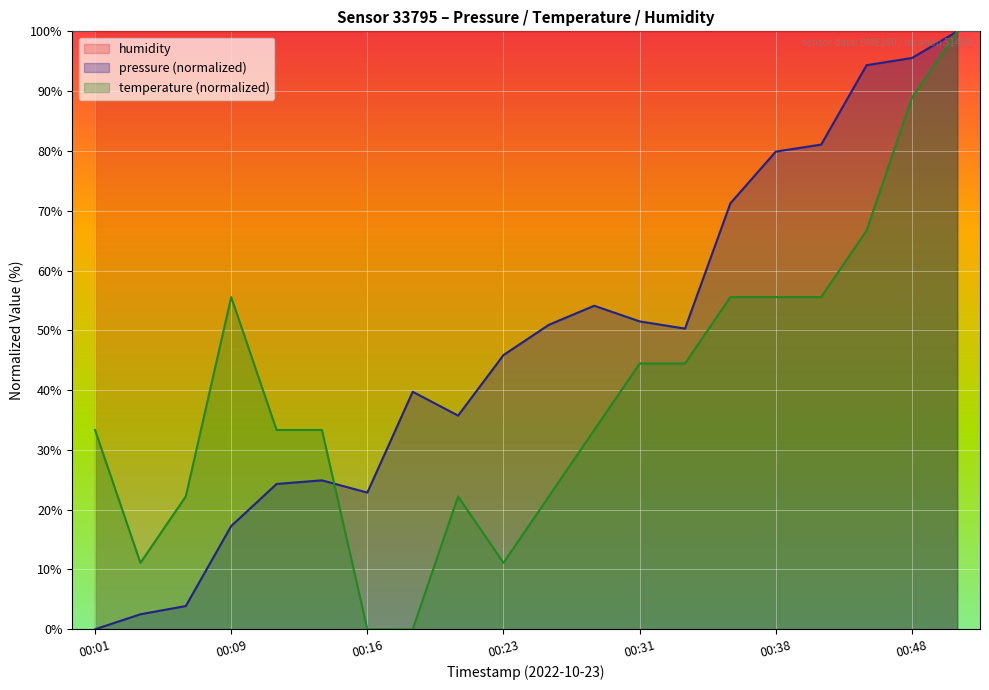

Does the chart display data point markers on the line(s)?

No